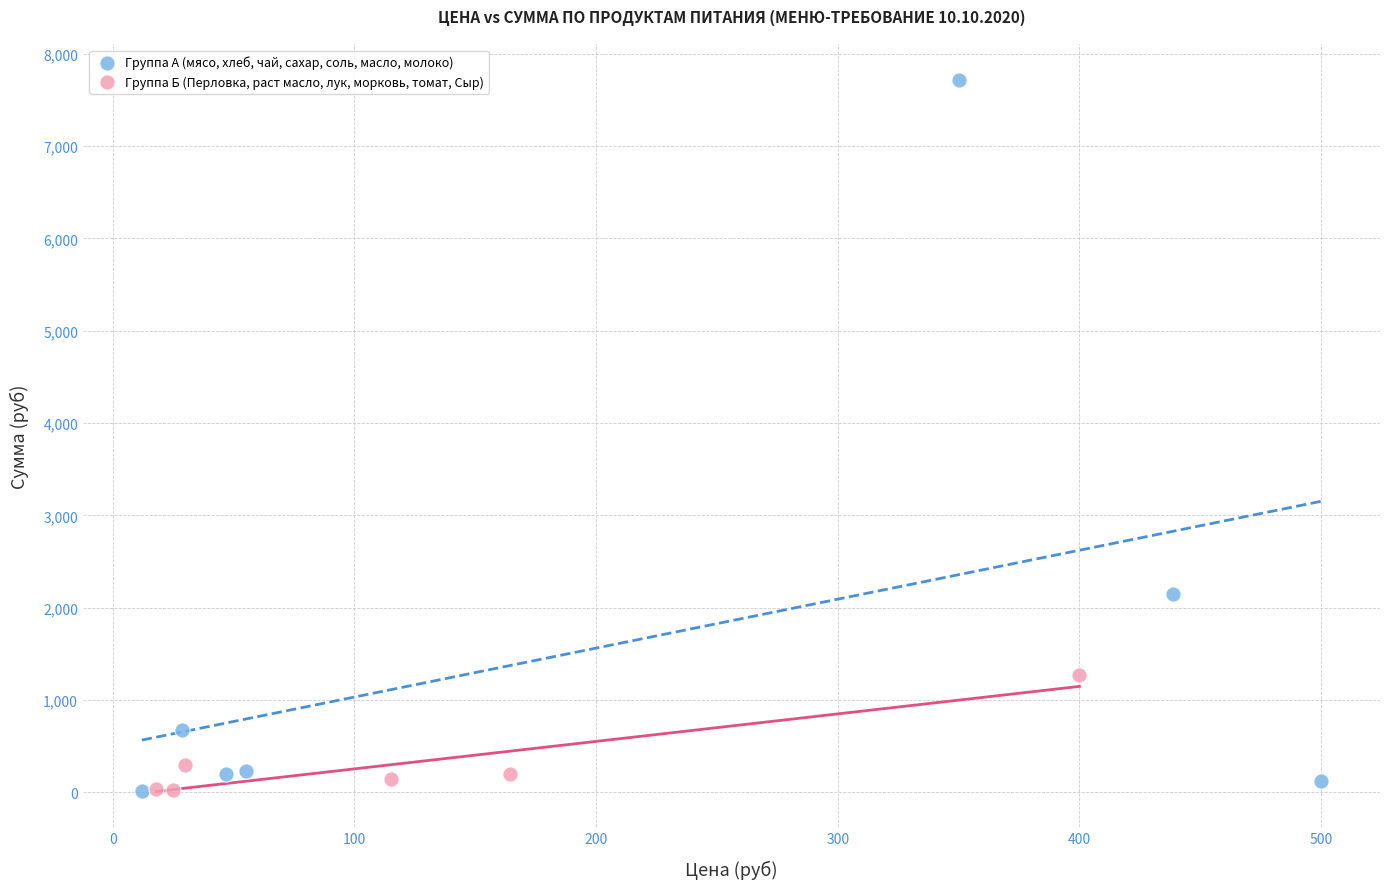

Which series reaches the maximum Y coordinate?

Группа А (мясо, хлеб, чай, сахар, соль, масло, молоко)